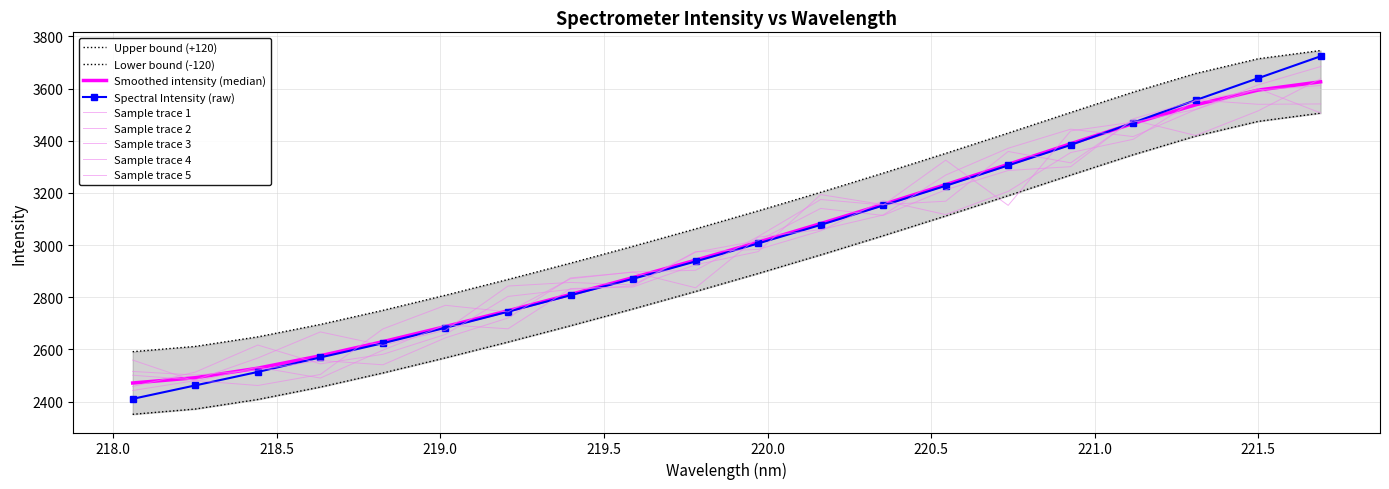

What is the value of the 8th point from the left?

2808.0